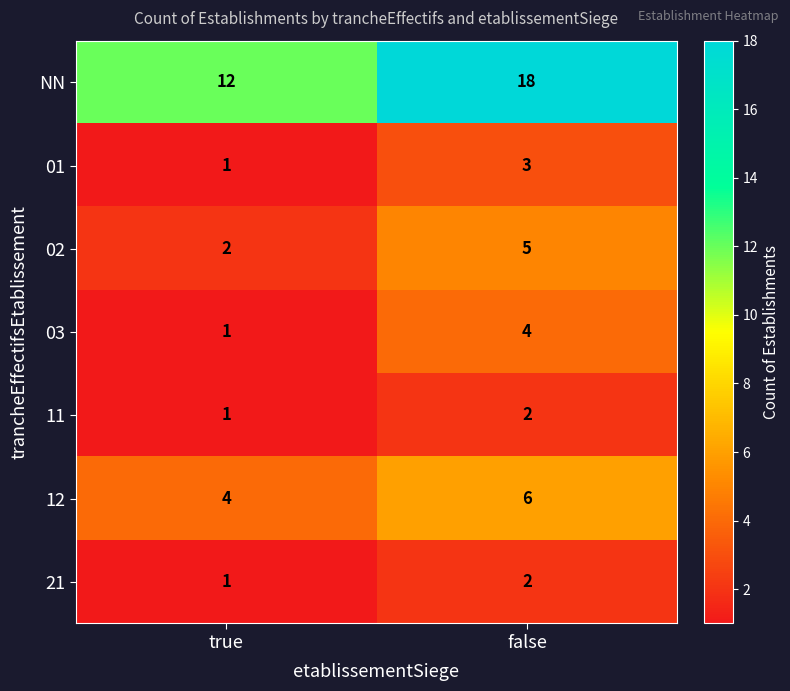

At which label is NN closest to 15?

true